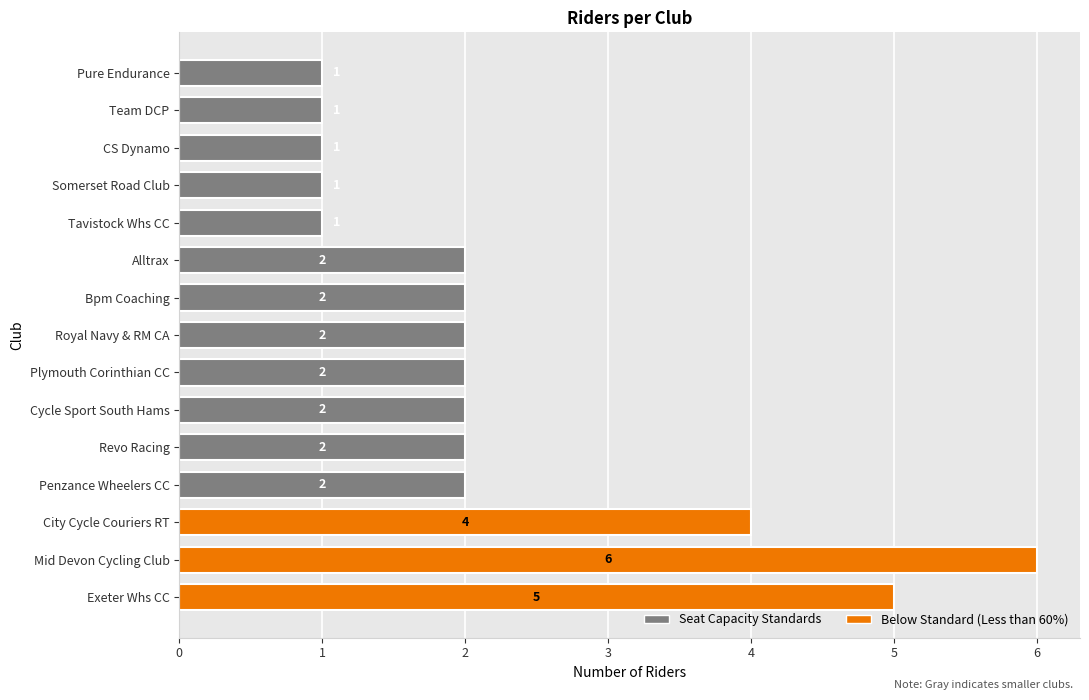

Is it true that the value at Alltrax is 2?

True